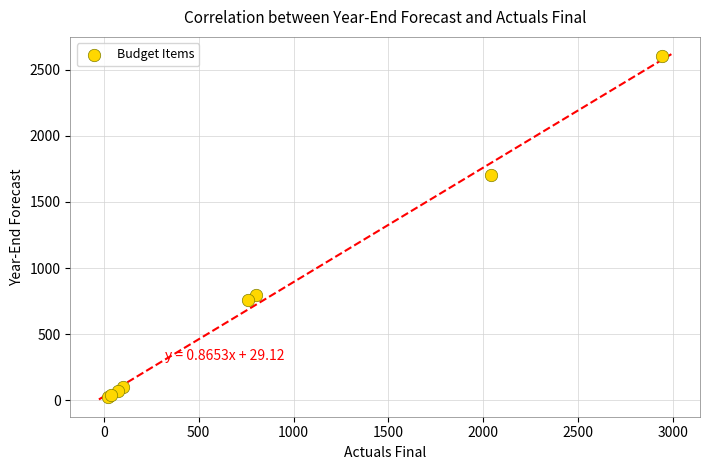

What Y value in the scatter plot is closest to 1312?

1700